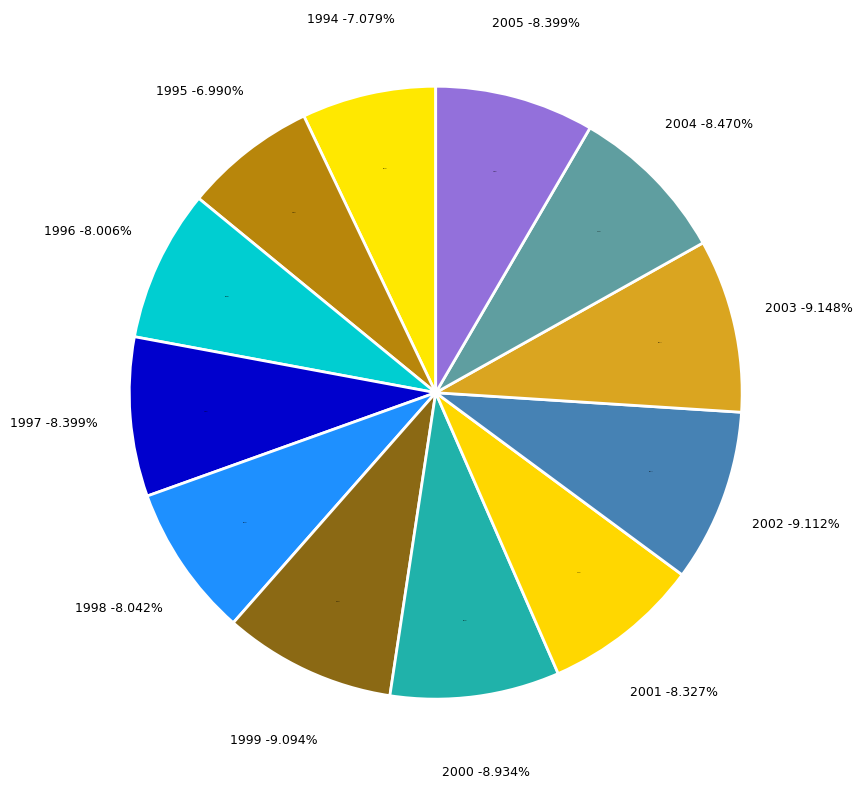

What is the smallest slice in the pie chart?

1995